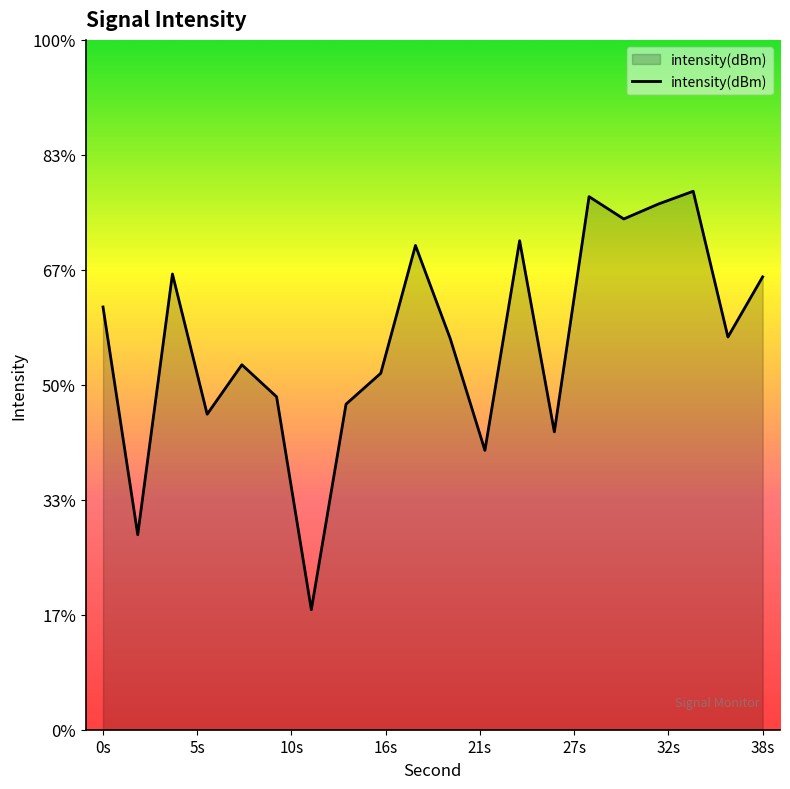

How many data points are less than -132?

11